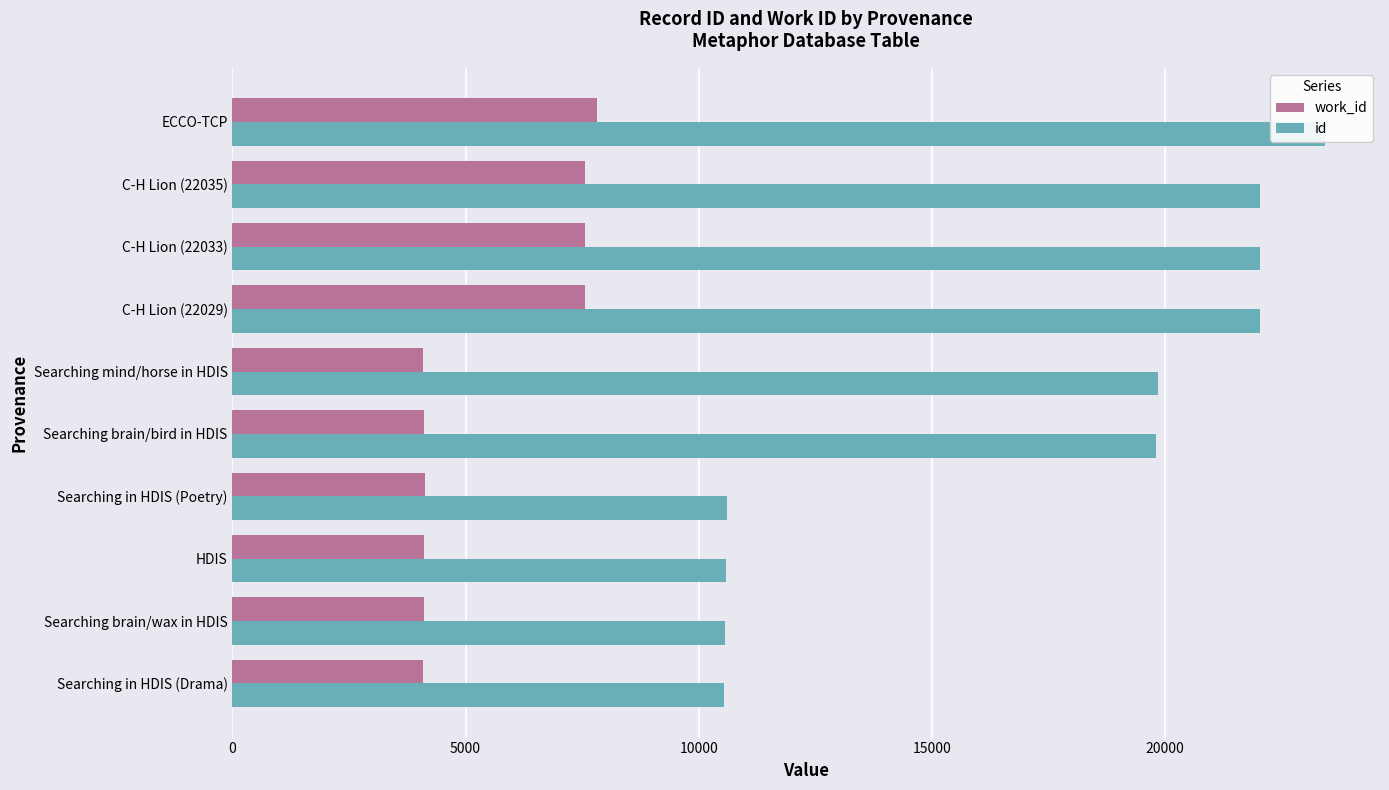

Reading left to right, what are all the values shown in this chart?

work_id: 4096	4099	4112	4131	4108	4089	7565	7565	7565	7826
id: 10547	10552	10573	10604	19798	19857	22029	22033	22035	23435